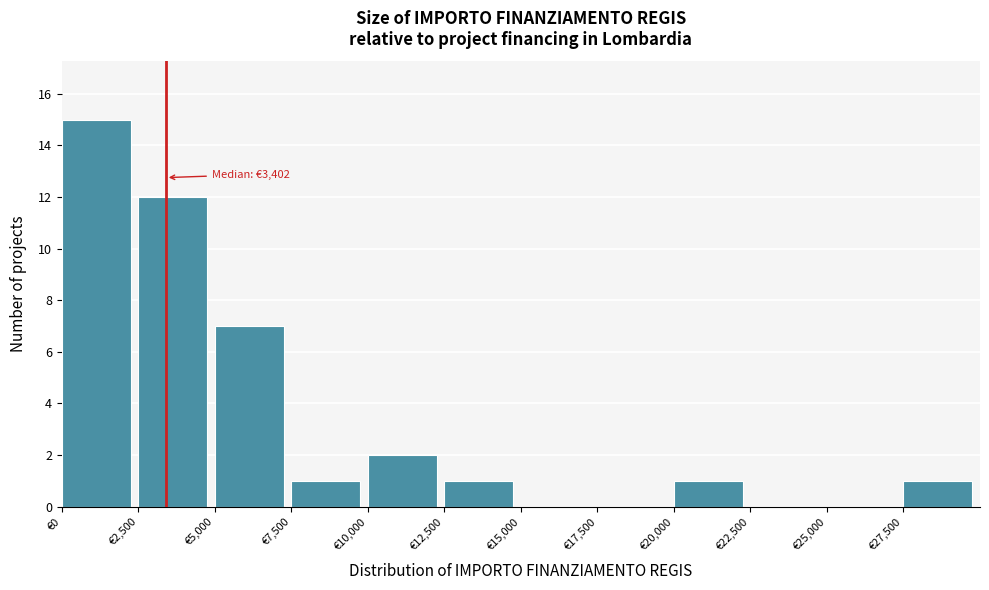

Which range on the x-axis has the tallest bar?

0 to 2500